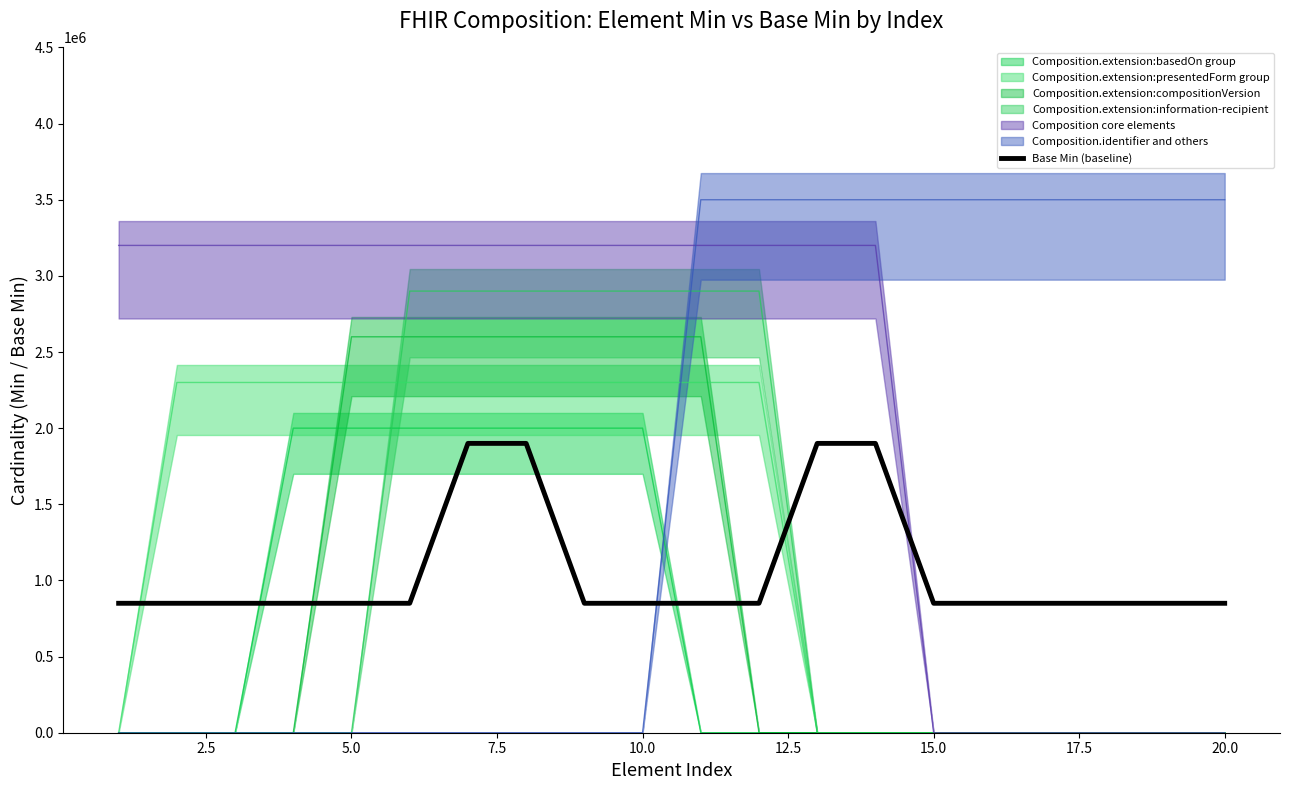

The value of Base Min (baseline) at 15.0 is 507474. True or false?

False